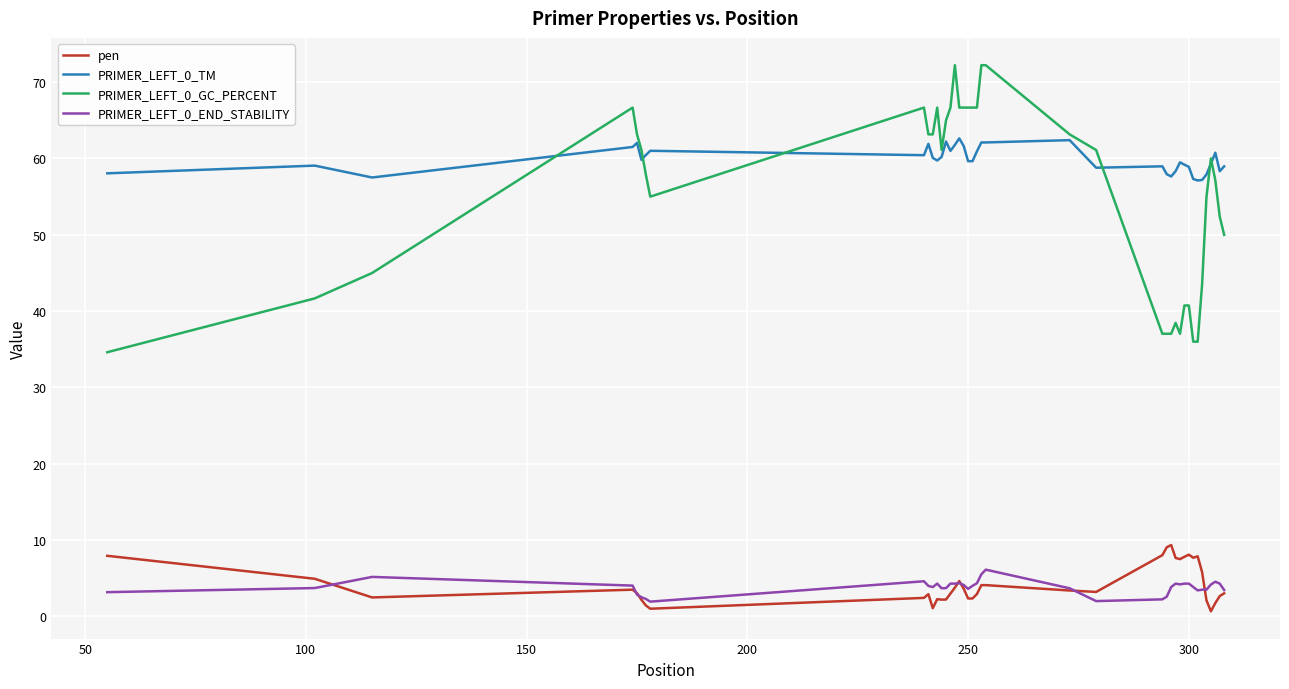

Rank the series by their maximum value, from highest to lowest.

PRIMER_LEFT_0_GC_PERCENT, PRIMER_LEFT_0_TM, pen, PRIMER_LEFT_0_END_STABILITY